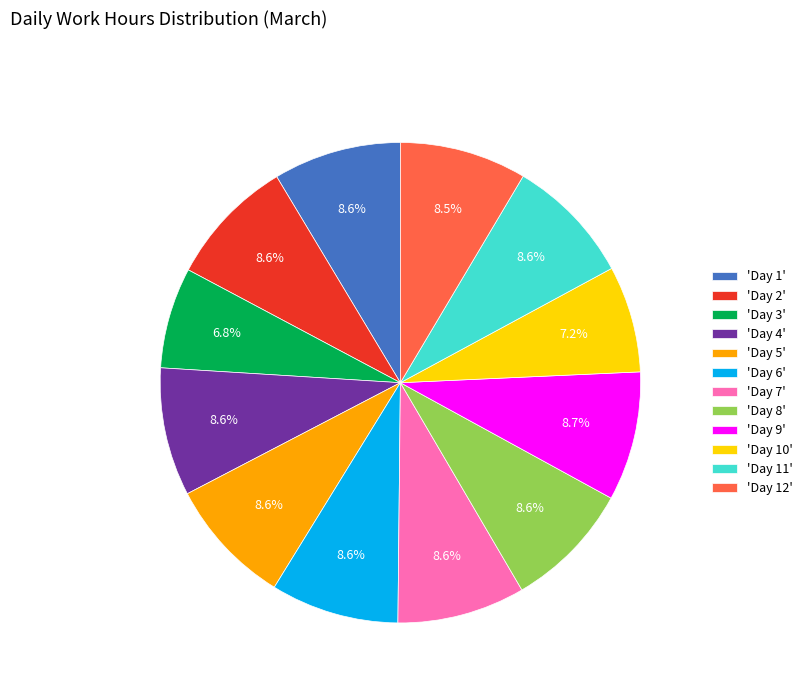

What is the total percentage of 'Day 4' and 'Day 7'?

17.2%